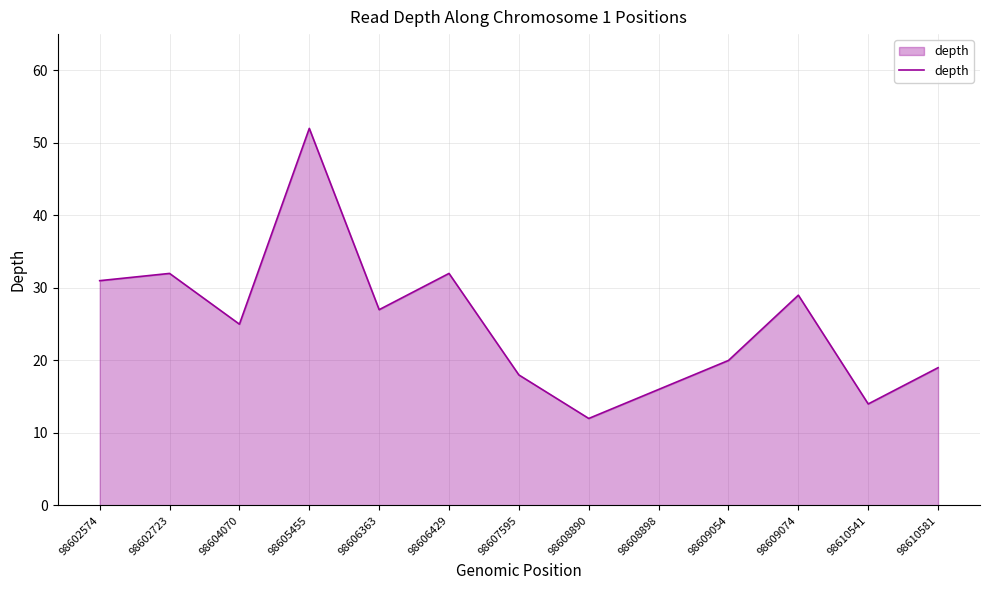

True or false: there are more than 0 points higher than both neighbors.

True